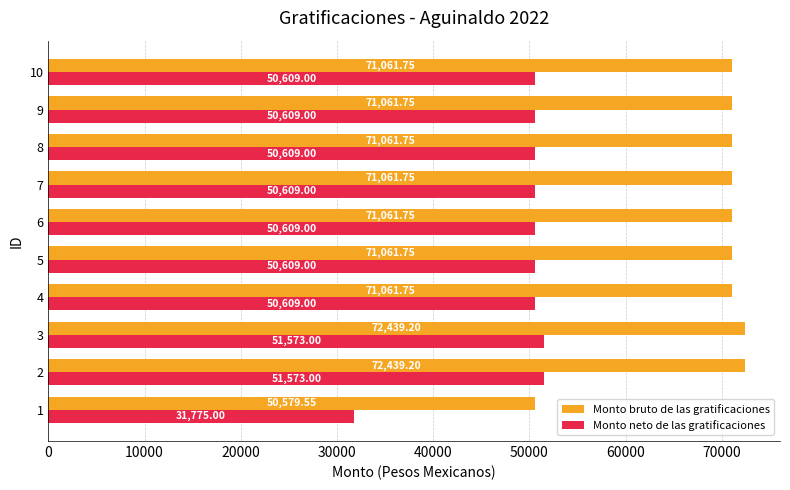

What is the sum of all Monto bruto de las gratificaciones values?

692890.2